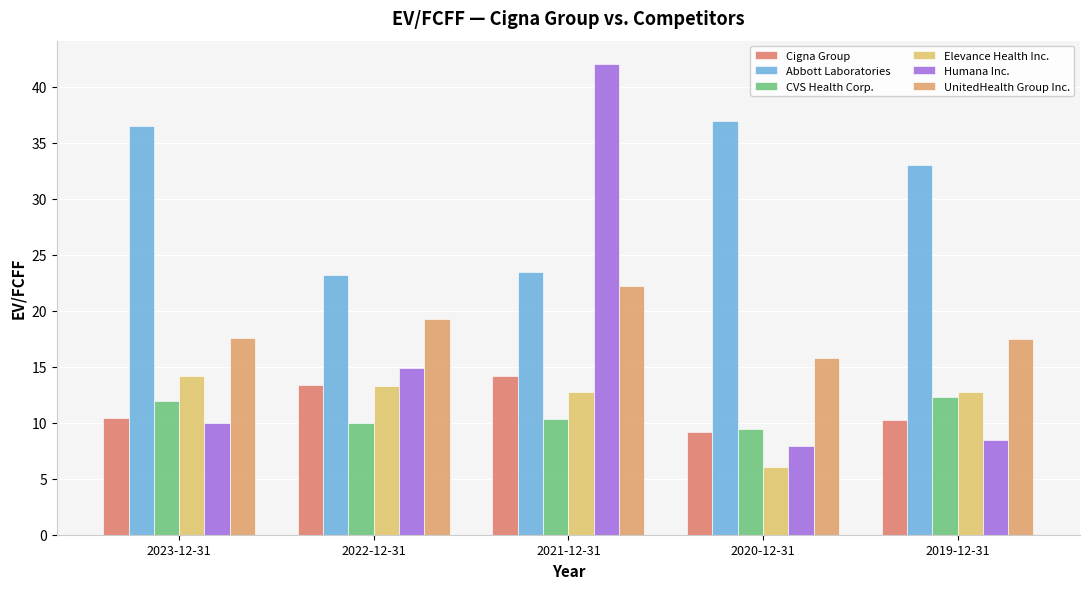

The value of Humana Inc. at 2019-12-31 is 2.6. True or false?

False